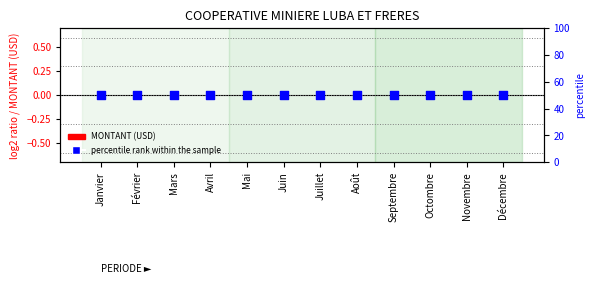

Which series has the largest Y range (max minus min)?

MONTANT (USD)